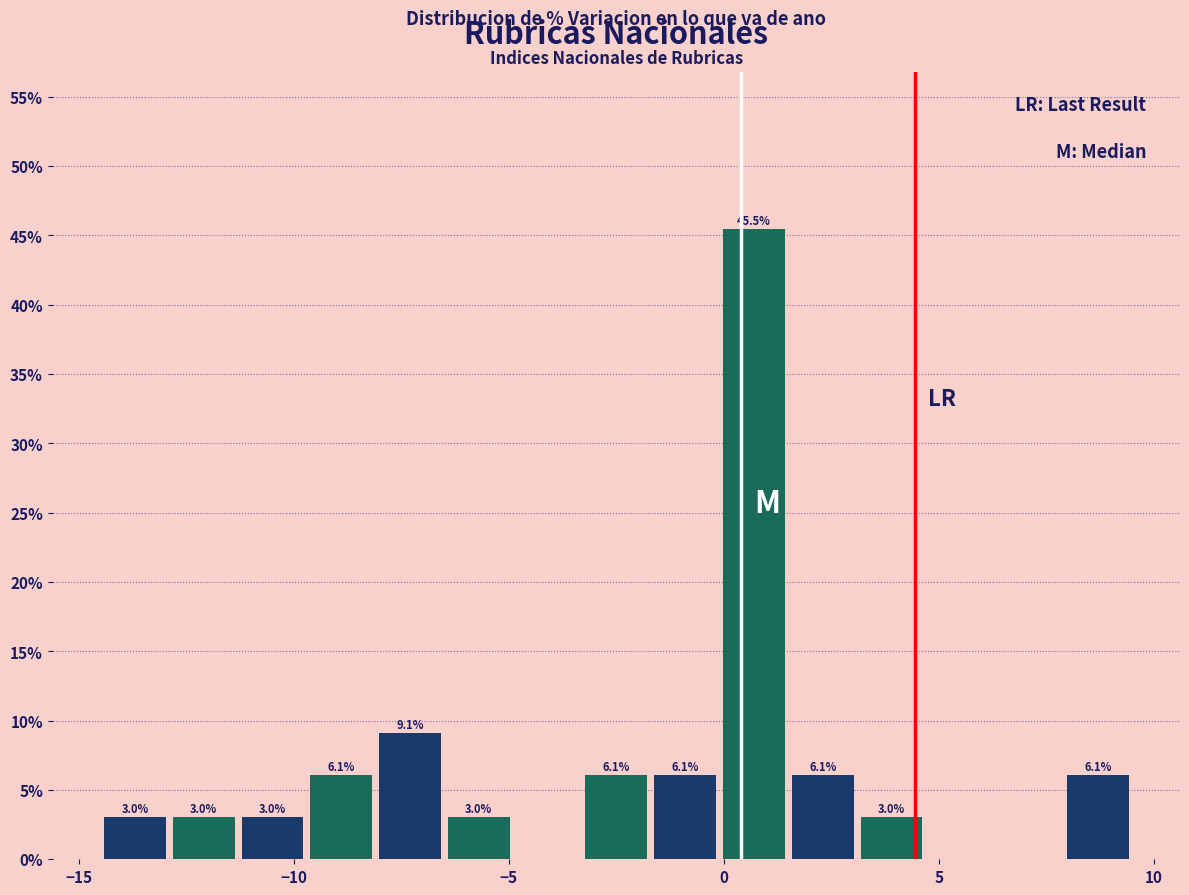

Read against the x-axis, roughly where is the centre of the tallest bar?

0.5